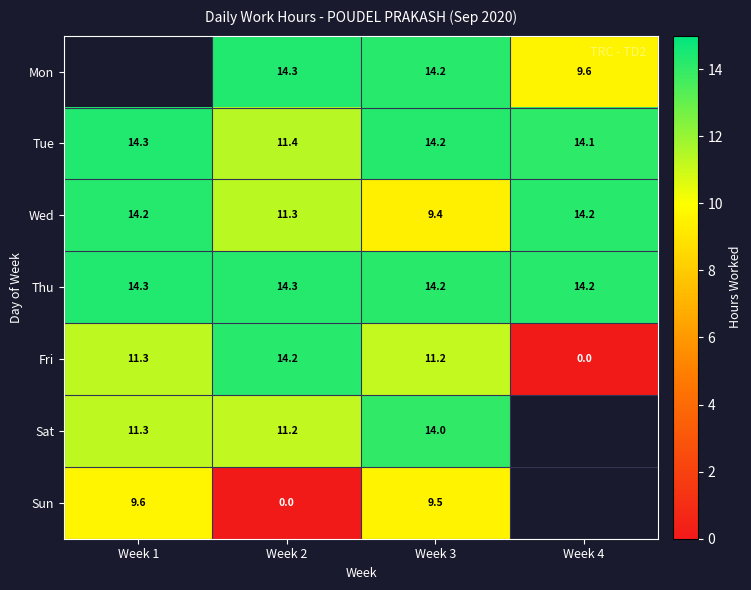

True or false: Wed has a value of 14.2 at Week 1.

True